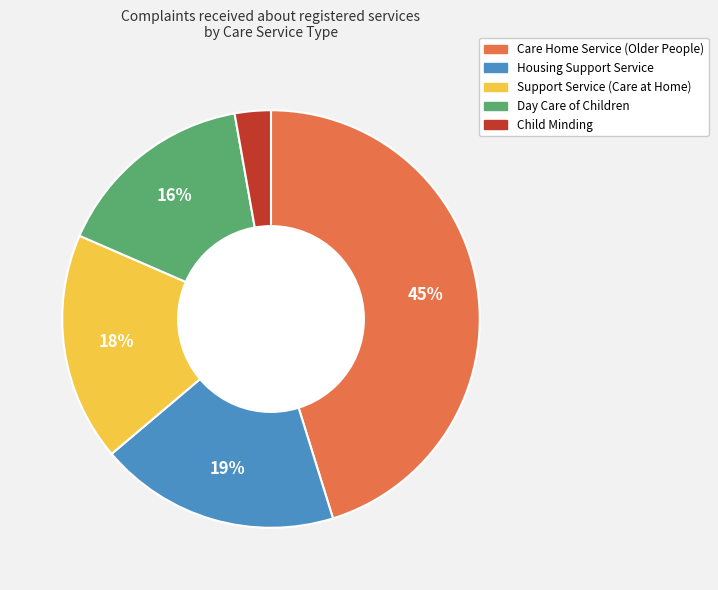

Which has a higher value, Housing Support Service or Care Home Service (Older People)?

Care Home Service (Older People)